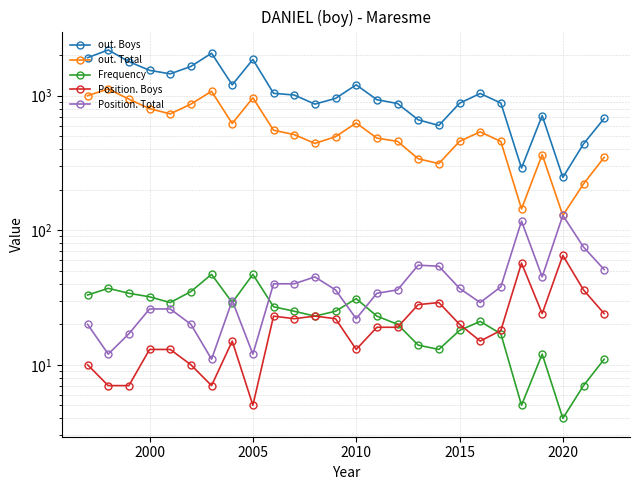

Where is out. Total nearest to the value 626?

2010